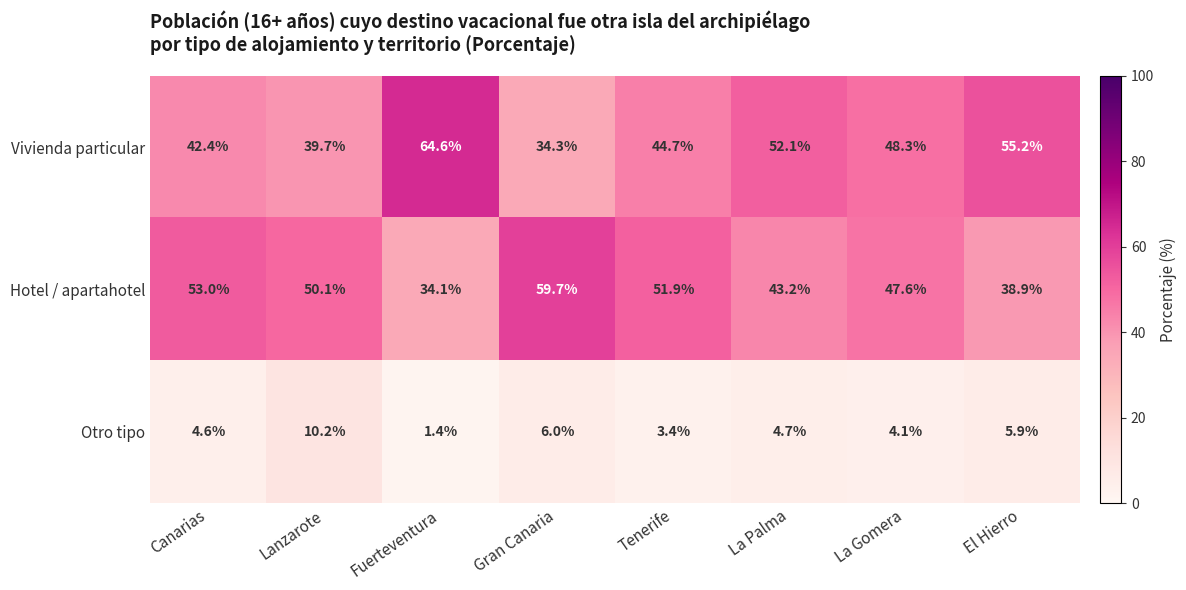

What is the maximum value shown in the chart?

64.6